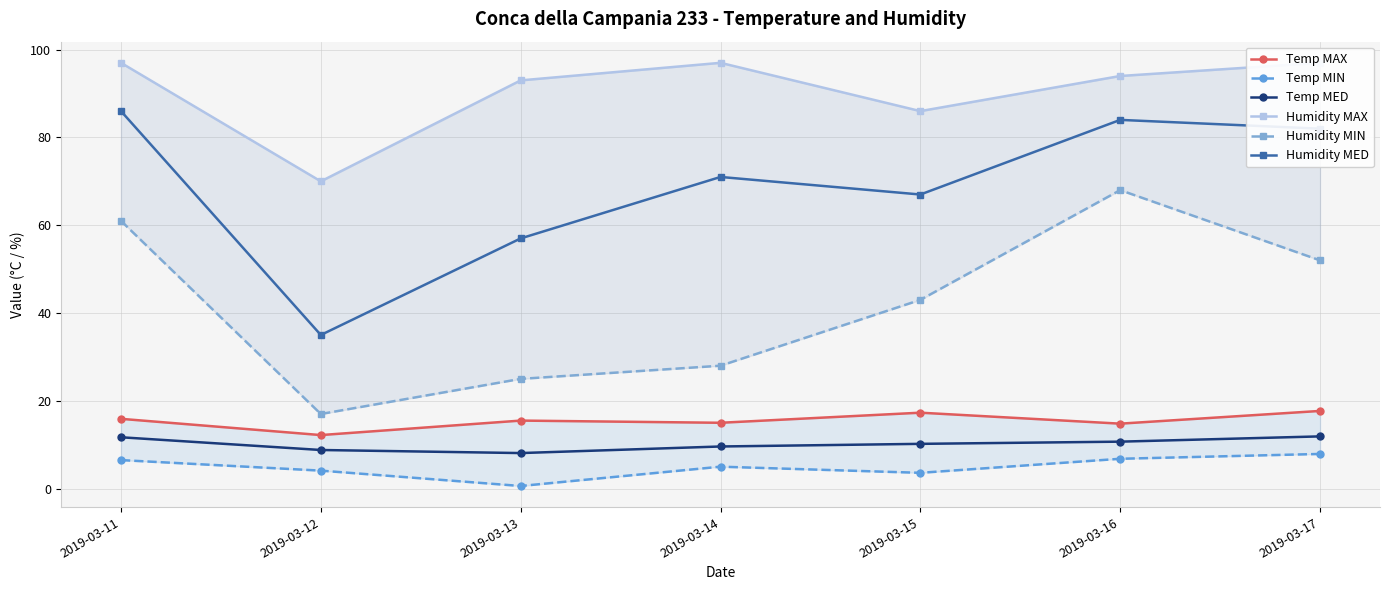

True or false: Humidity MAX and Temp MED cross at least once.

False